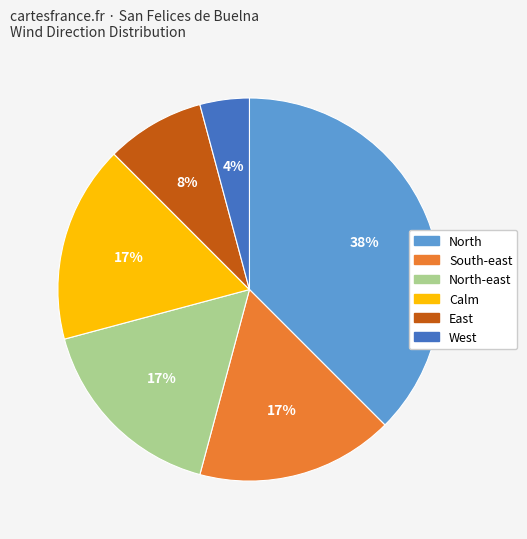

To the nearest percent, what is the average slice percentage?

17%